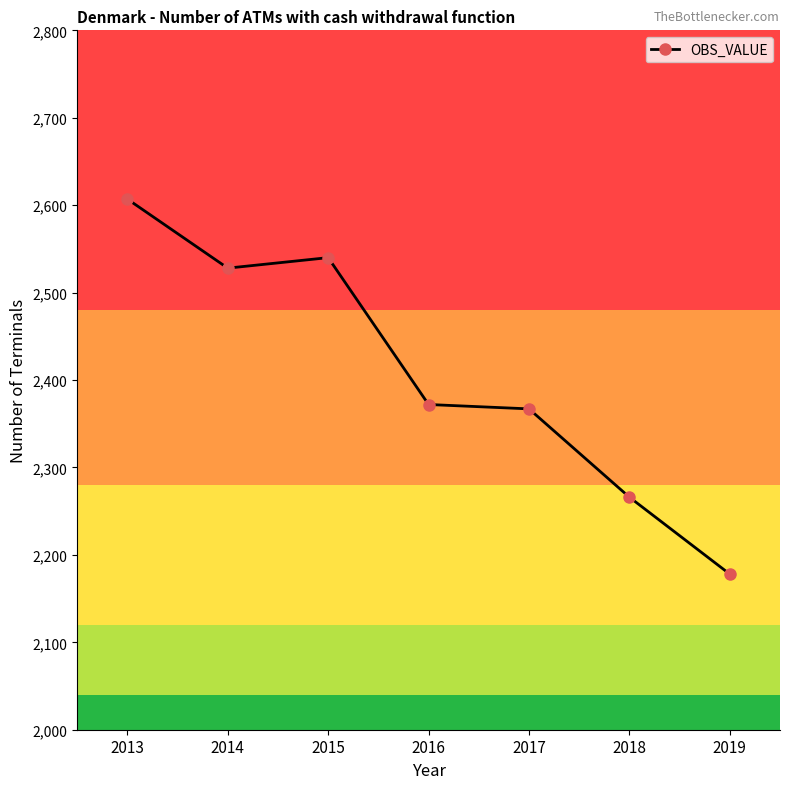

Reading left to right, transcribe all the data shown in this chart.

2013=2607	2014=2528	2015=2540	2016=2372	2017=2367	2018=2266	2019=2178